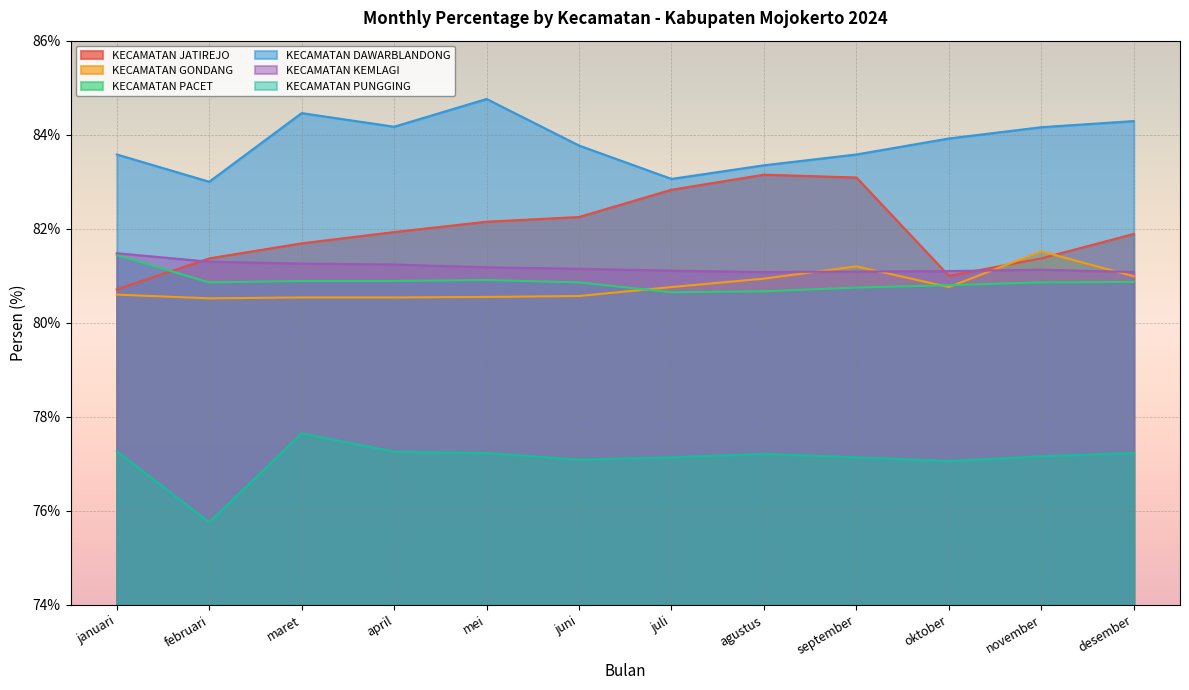

Between maret and februari, which is larger?

maret